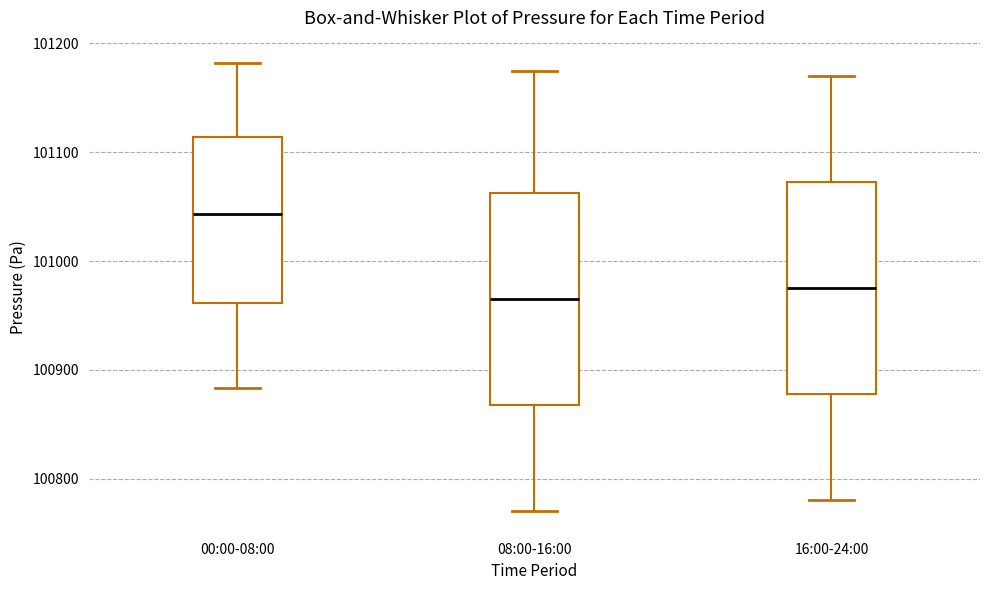

Where does the lower whisker of the box for 00:00-08:00 end on the y-axis? The values are not printed on the chart, so give them approximately, as read against the axis.

100880